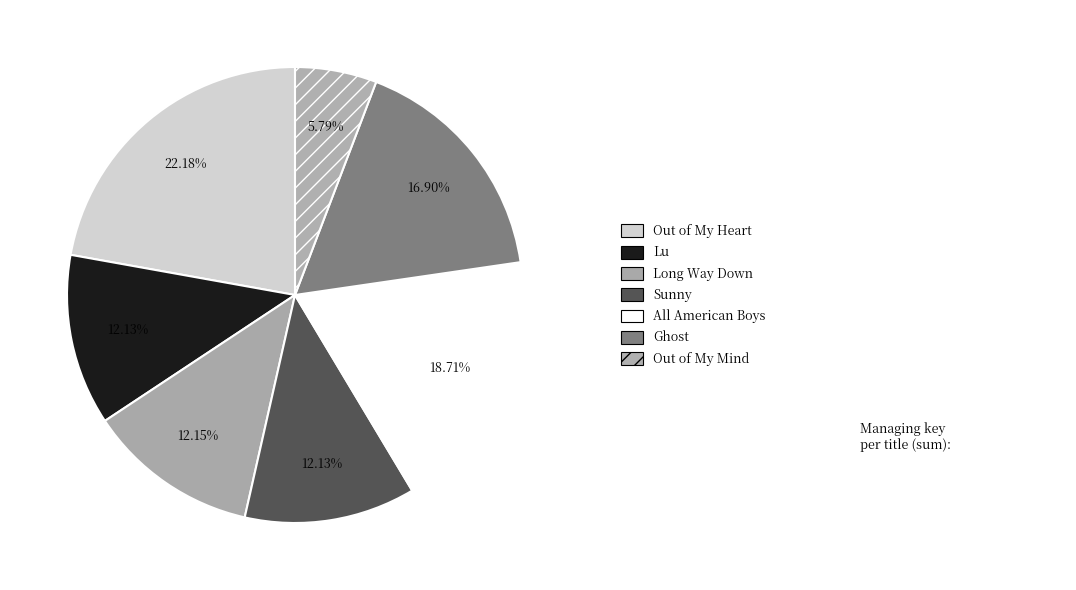

Count the number of slices in the pie.

7